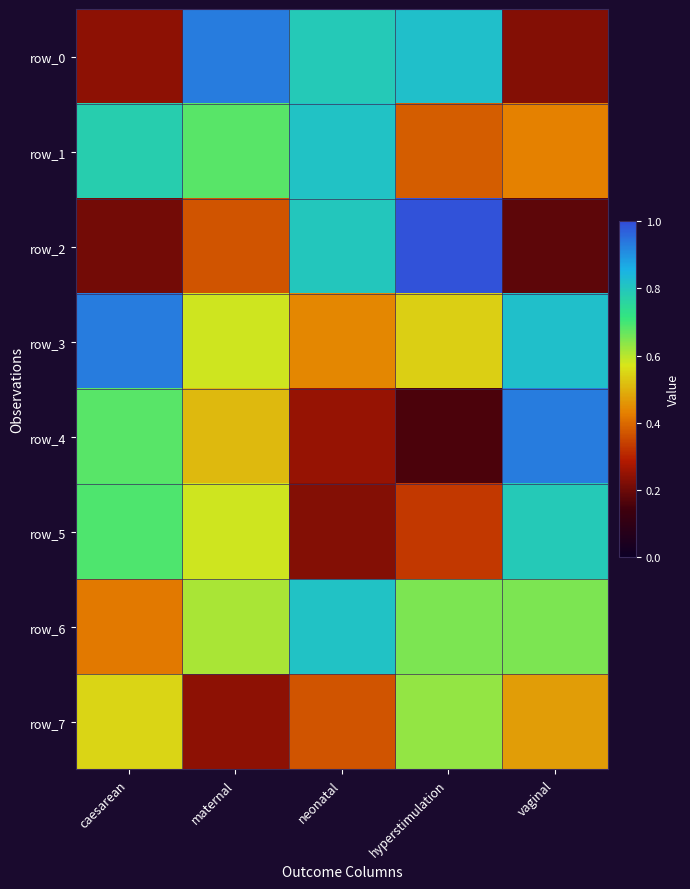

What is the average value of the row_1 series?

0.6